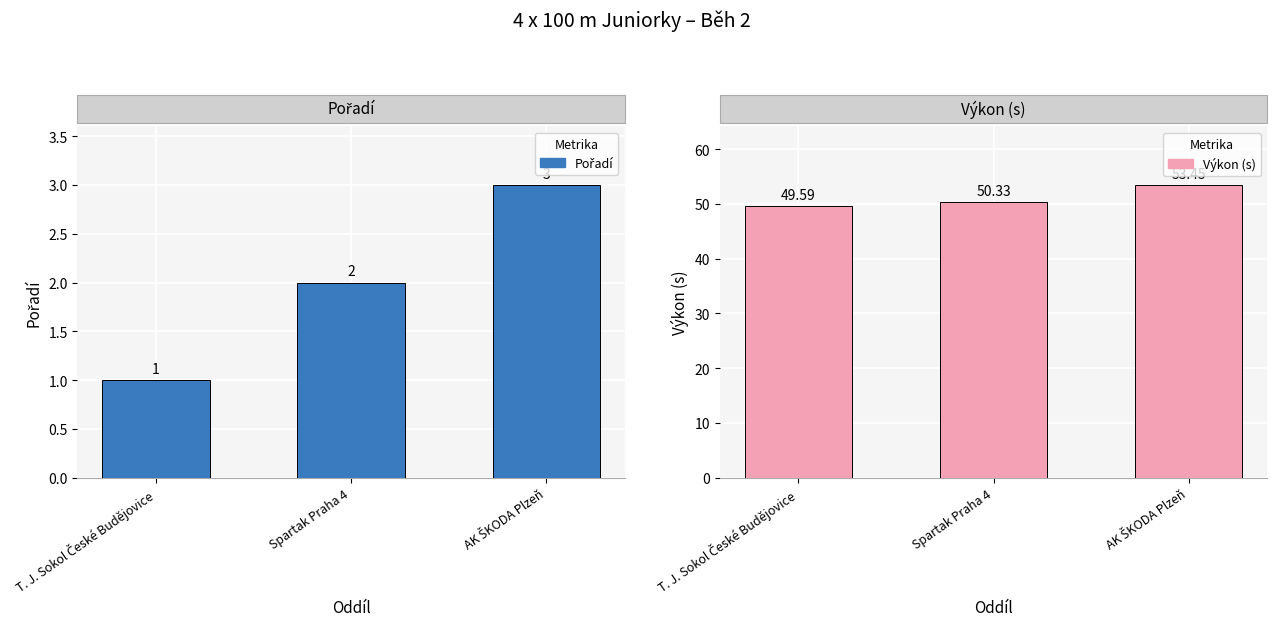

Reading left to right, extract all data points from this chart.

Pořadí: 1.0	2.0	3.0
Výkon (s): 49.6	50.3	53.5